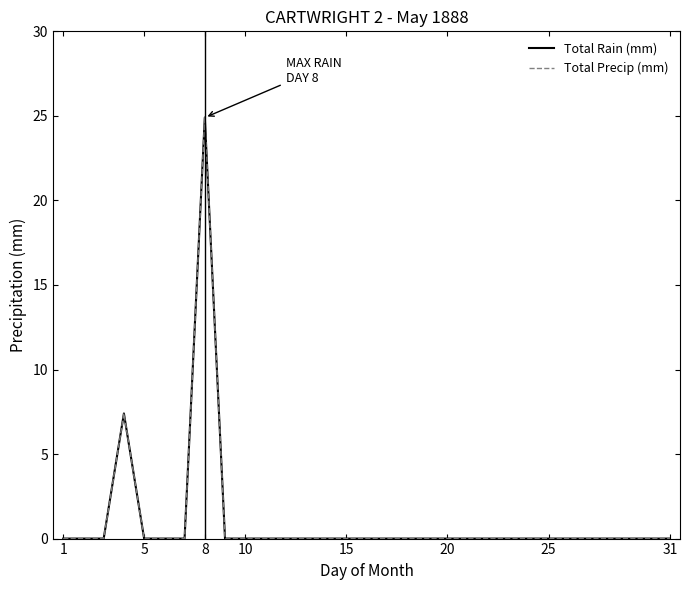

Does the chart have visible grid lines?

No